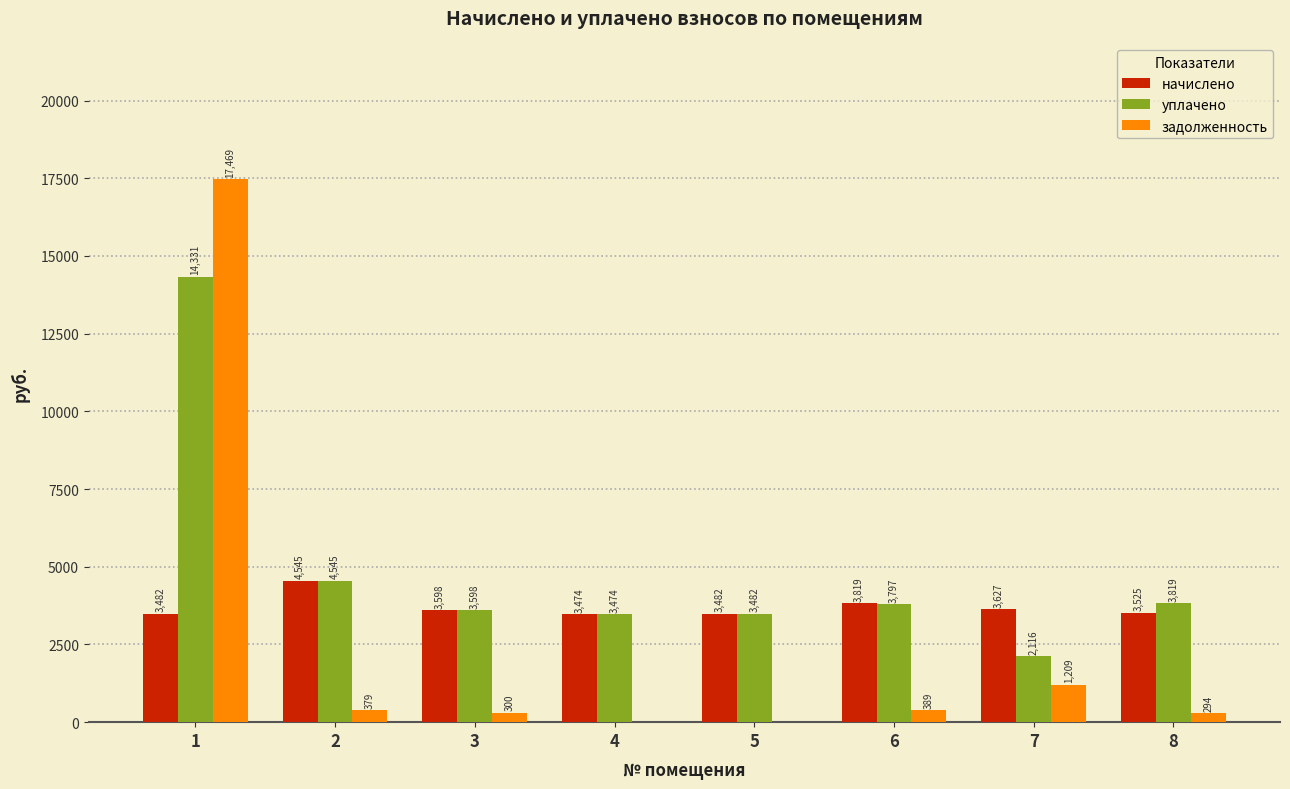

Which series changed the most between 7 and 8?

уплачено